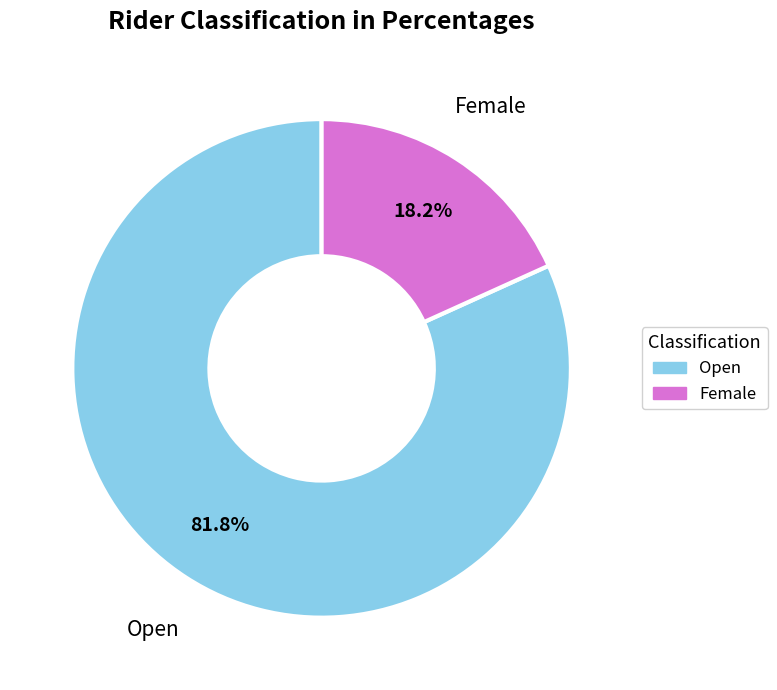

Does Open account for over 50% of the chart?

Yes